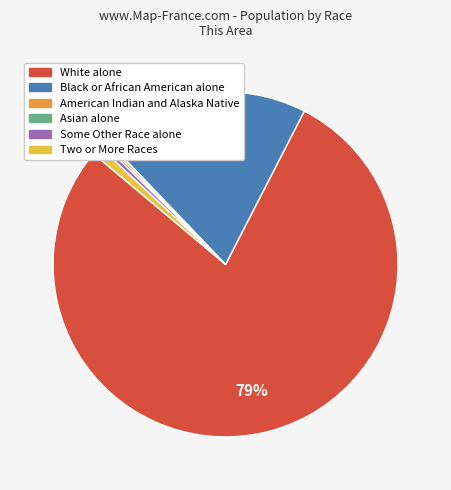

Between Black or African American alone and Some Other Race alone, which is larger?

Black or African American alone